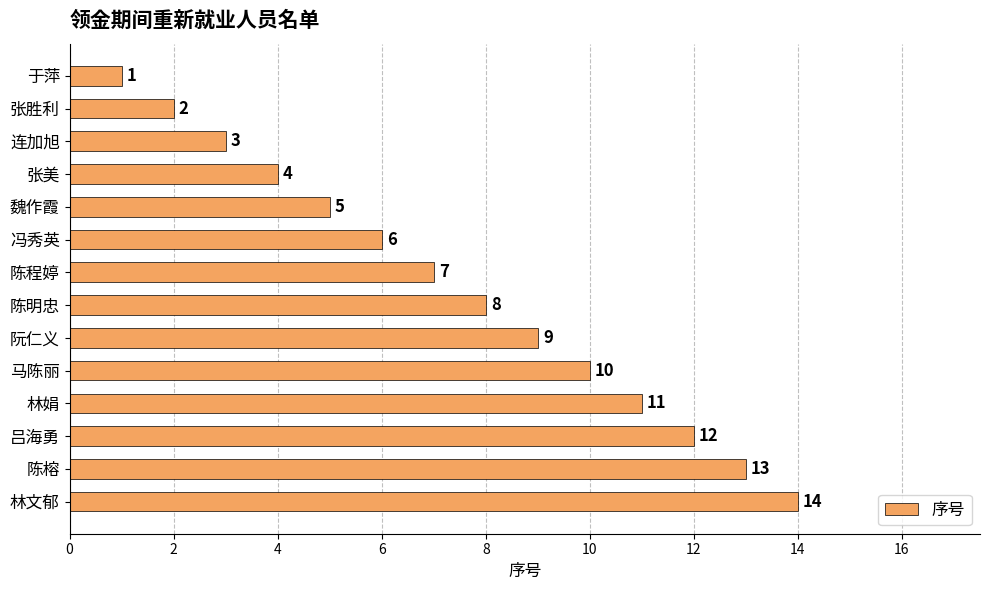

Rank the categories by value from highest to lowest.

林文郁, 陈榕, 吕海勇, 林娟, 马陈丽, 阮仁义, 陈明忠, 陈程婷, 冯秀英, 魏作霞, 张美, 连加旭, 张胜利, 于萍